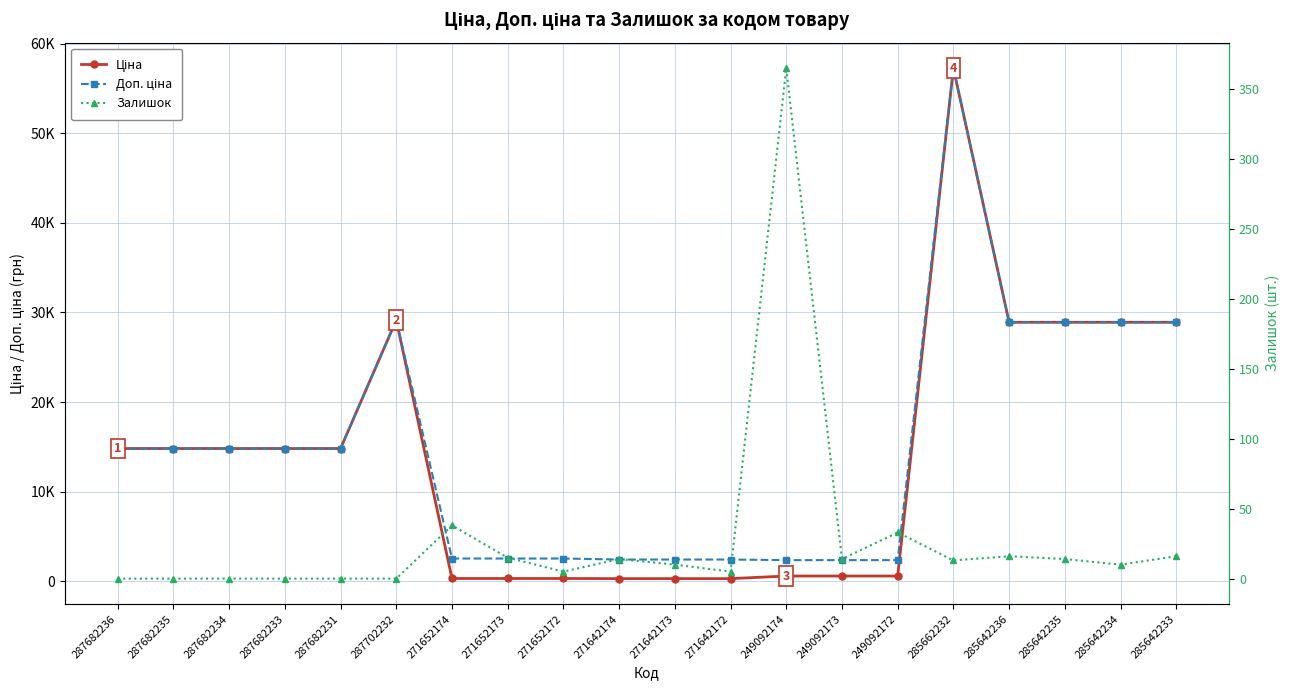

Reading right to left, list all the values displayed in this chart.

Ціна: 285642233=28901.7	285642234=28901.7	285642235=28901.7	285642236=28901.7	285662232=57258.0	249092172=591.6	249092173=591.6	249092174=591.6	271642172=304.1	271642173=304.1	271642174=304.1	271652172=318.3	271652173=318.3	271652174=318.3	287702232=29152.3	287682231=14817.6	287682233=14817.6	287682234=14817.6	287682235=14817.6	287682236=14817.6
Доп. ціна: 285642233=28901.7	285642234=28901.7	285642235=28901.7	285642236=28901.7	285662232=57258.0	249092172=2366.5	249092173=2366.5	249092174=2366.5	271642172=2432.8	271642173=2432.8	271642174=2432.8	271652172=2546.4	271652173=2546.4	271652174=2546.4	287702232=29152.3	287682231=14817.6	287682233=14817.6	287682234=14817.6	287682235=14817.6	287682236=14817.6
Залишок: 285642233=16.0	285642234=10.0	285642235=14.0	285642236=16.0	285662232=13.0	249092172=33.0	249092173=14.0	249092174=365.0	271642172=5.0	271642173=10.0	271642174=14.0	271652172=5.0	271652173=15.0	271652174=38.0	287702232=0.0	287682231=0.0	287682233=0.0	287682234=0.0	287682235=0.0	287682236=0.0